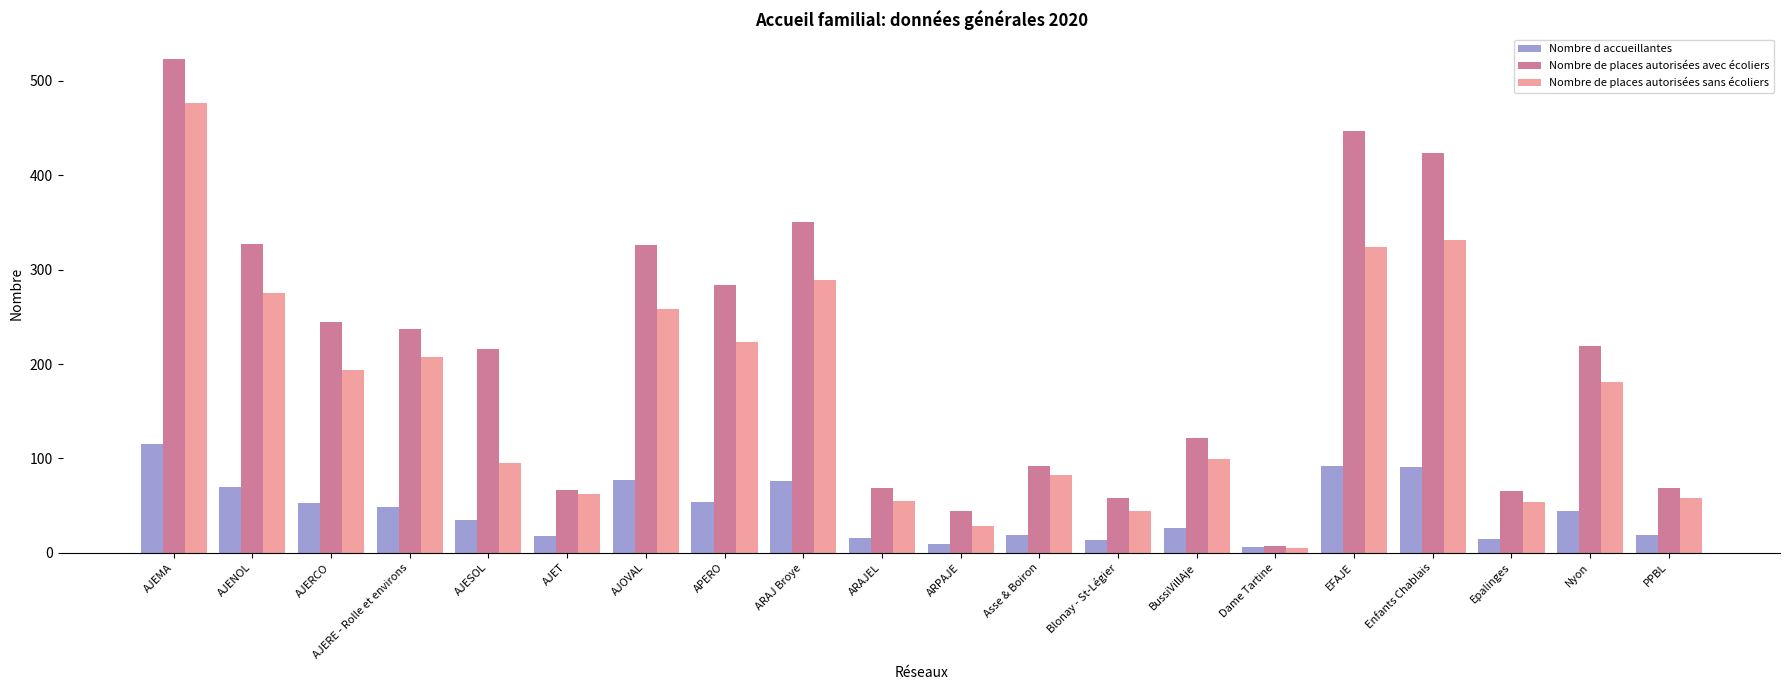

Is it true that Nombre de places autorisées avec écoliers equals 424 at Enfants Chablais?

True